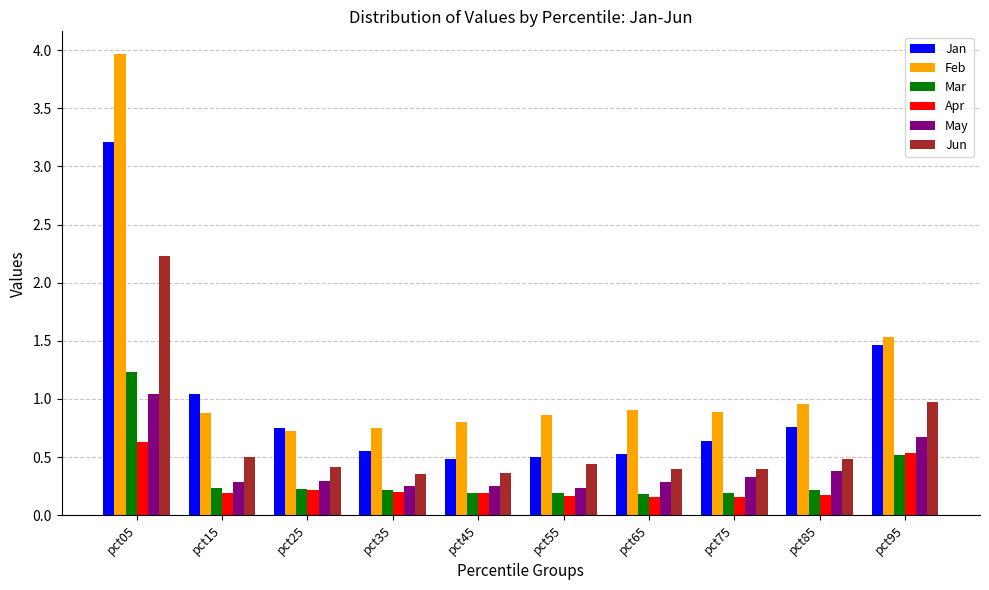

How many bars are there in each group?

6